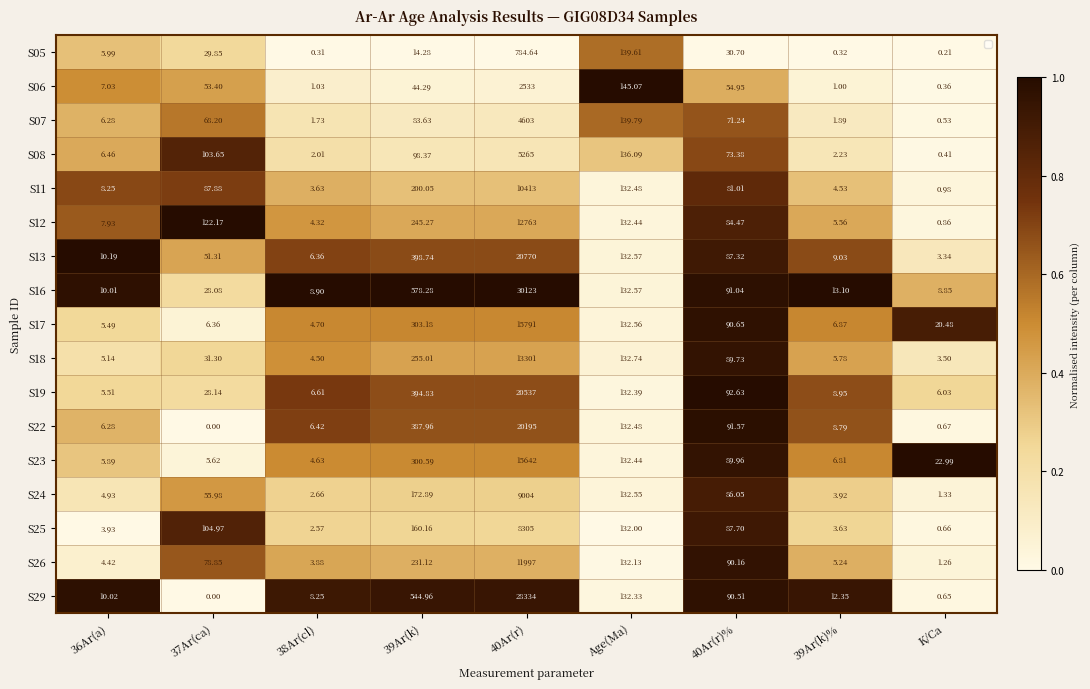

What value does the S18 series have at 37Ar(ca)?

0.3